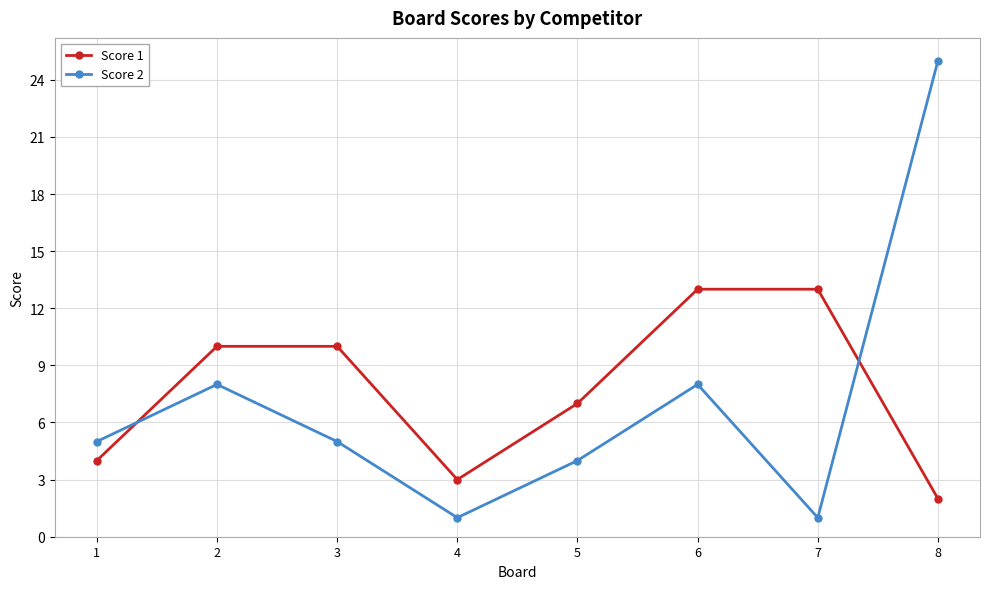

True or false: Score 2 has more than 0 points higher than both neighbors.

True